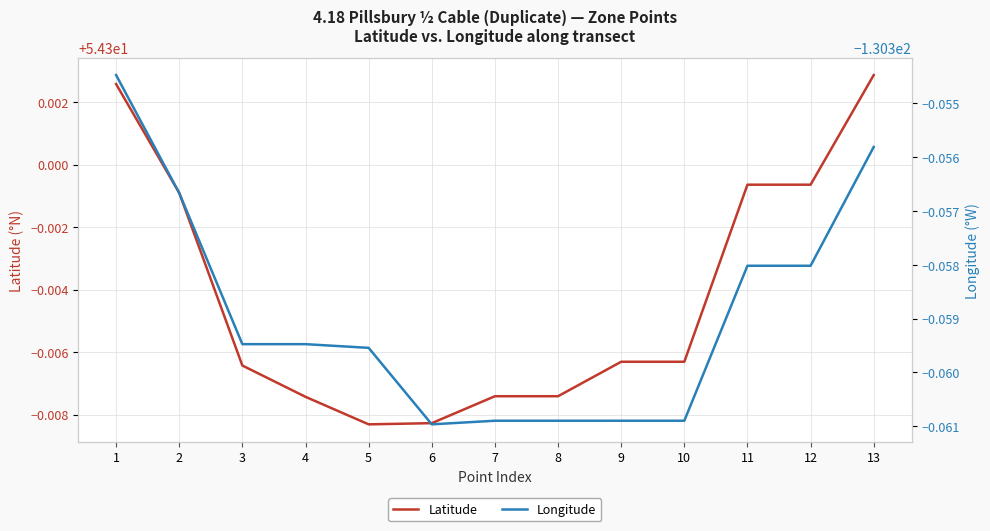

Reading right to left, transcribe all the data shown in this chart.

Latitude: 54.3	54.3	54.3	54.3	54.3	54.3	54.3	54.3	54.3	54.3	54.3	54.3	54.3
Longitude: -130.4	-130.4	-130.4	-130.4	-130.4	-130.4	-130.4	-130.4	-130.4	-130.4	-130.4	-130.4	-130.4